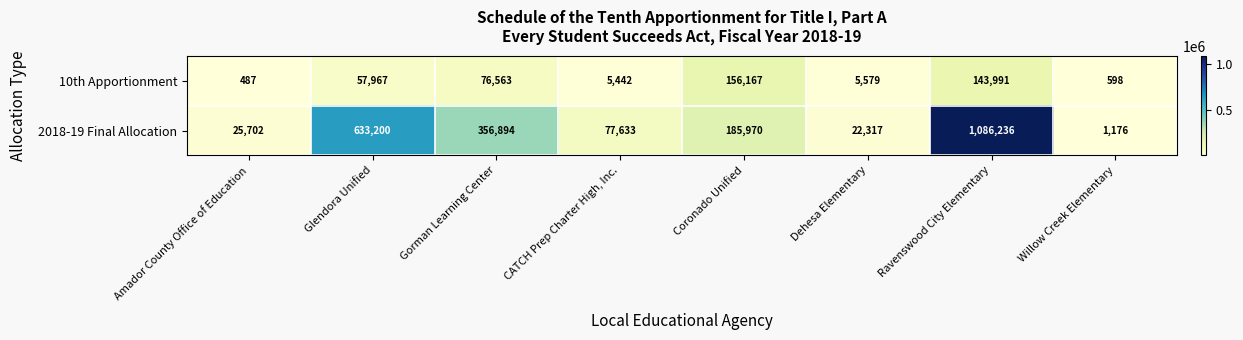

Between Amador County Office of Education and Willow Creek Elementary, which series saw the biggest shift?

2018-19 Final Allocation